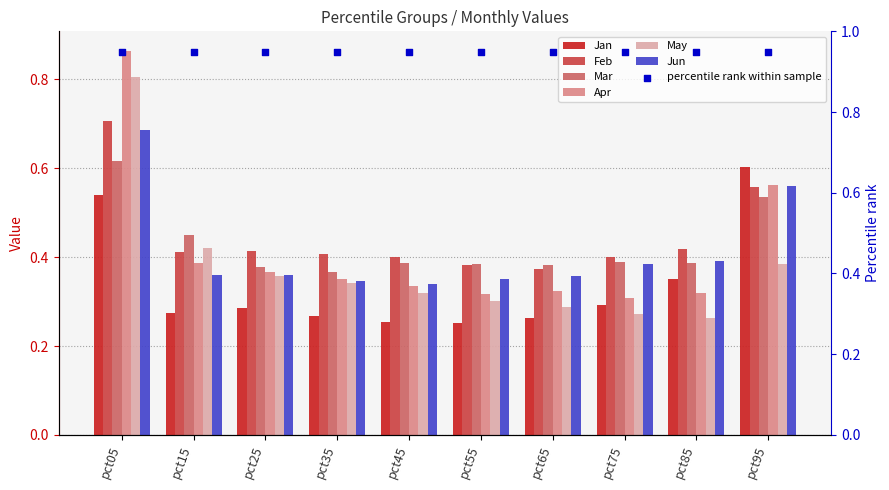

At how many categories does at least one series exceed 0?

10